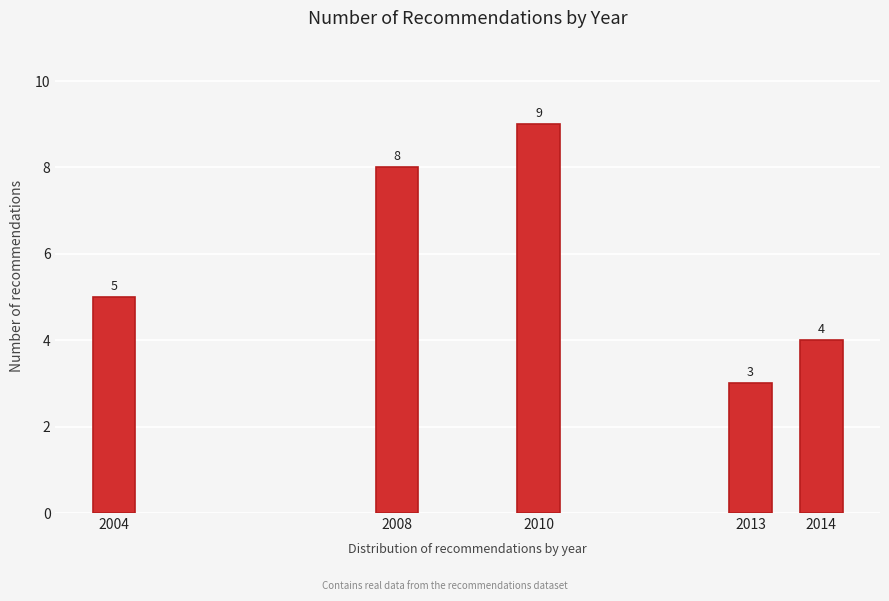

Reading left to right, transcribe all the data shown in this chart.

2004=5	2008=8	2010=9	2013=3	2014=4